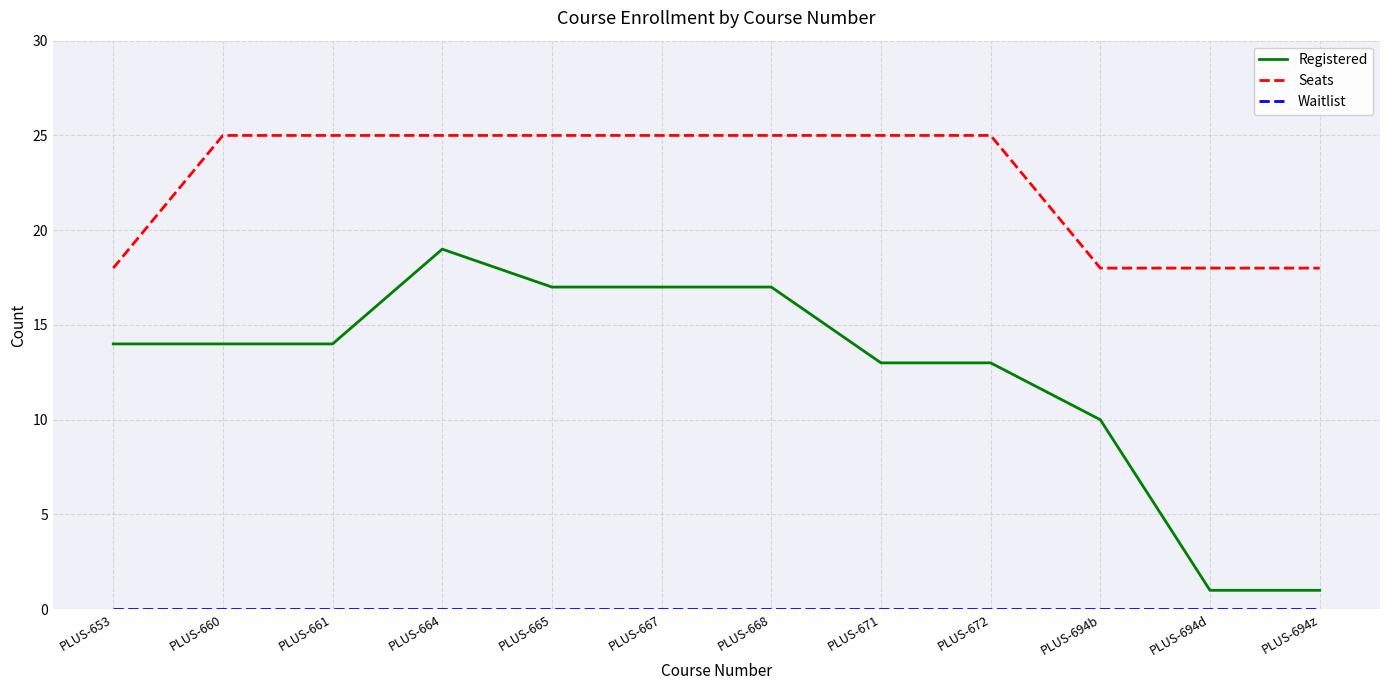

What is the difference between the maximum and minimum values in the Seats series?

7